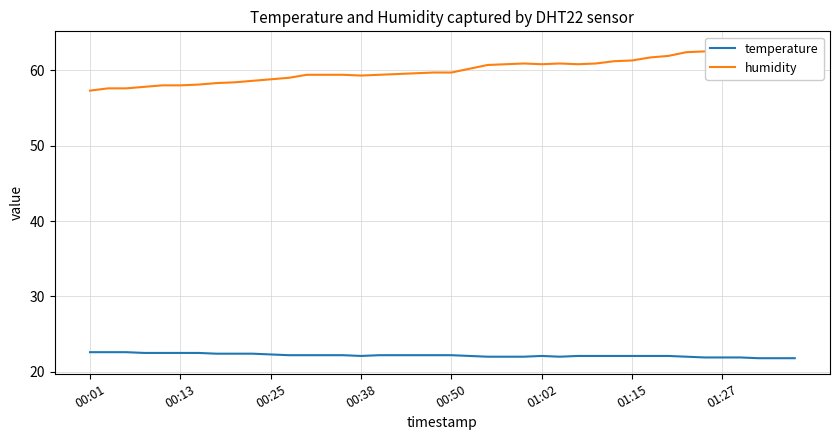

True or false: temperature and humidity cross at least once.

False